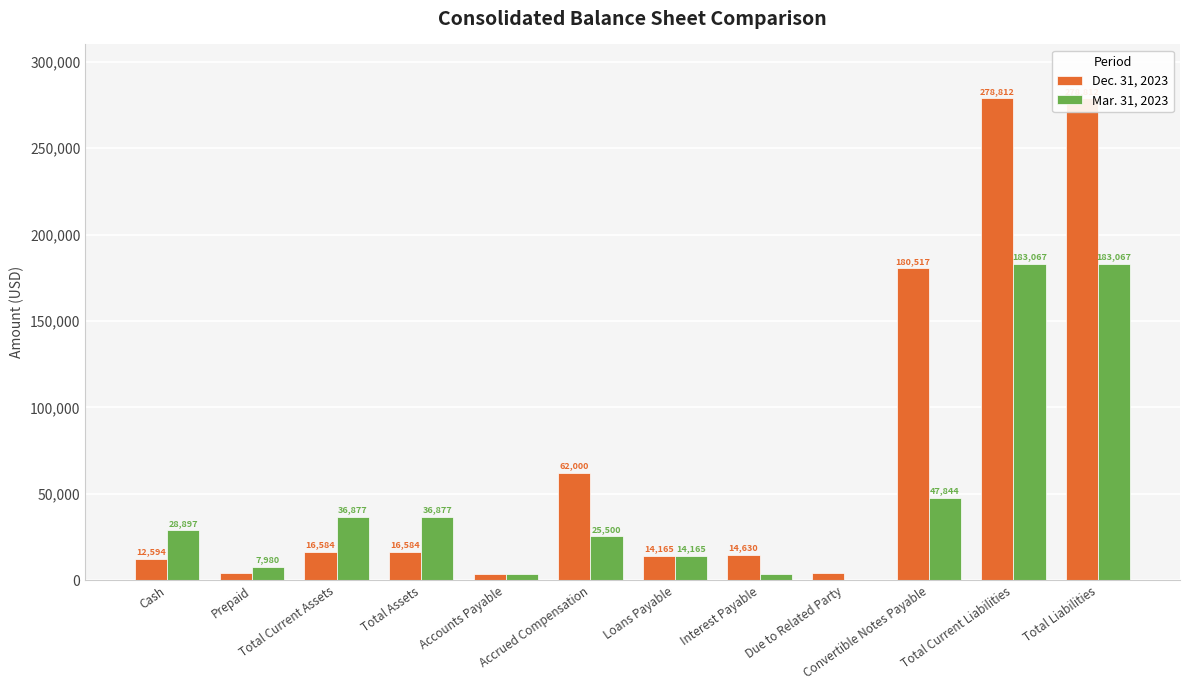

The value of Mar. 31, 2023 at Due to Related Party is 0. True or false?

True